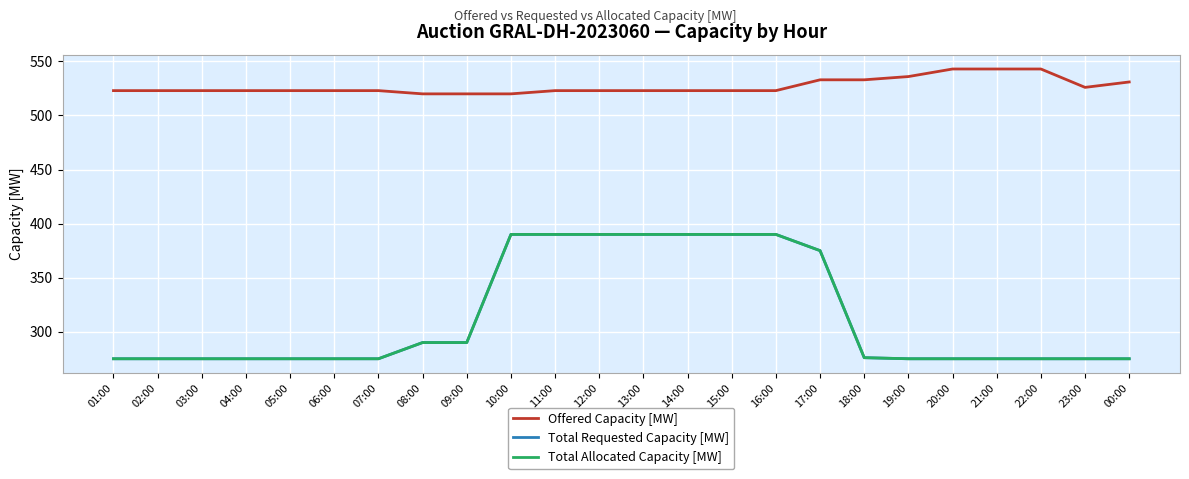

Does the chart display data point markers on the line(s)?

No